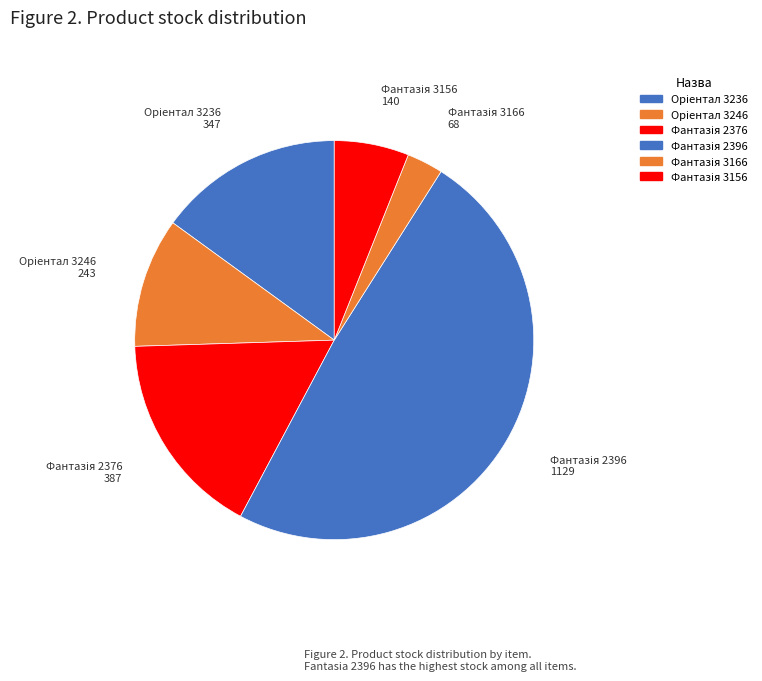

Is there a majority slice in this chart?

No